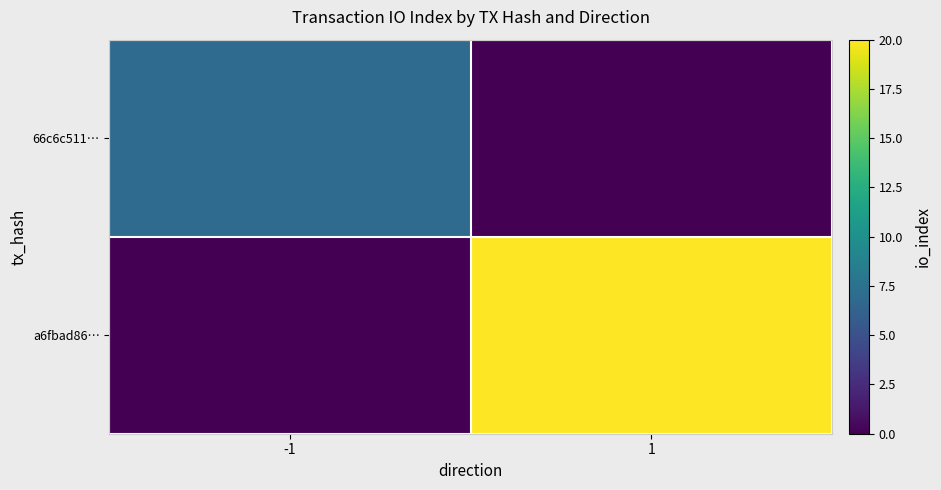

How many distinct data groups are displayed?

2